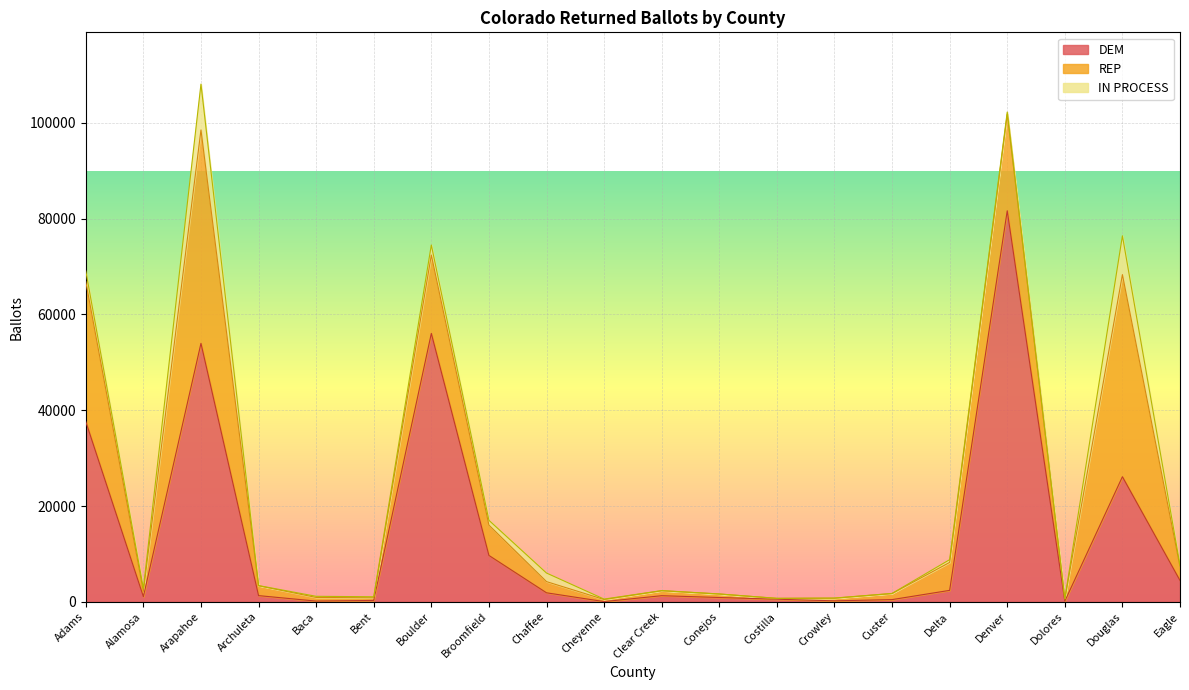

What value does the IN PROCESS series have at Eagle, to the nearest 50?

250